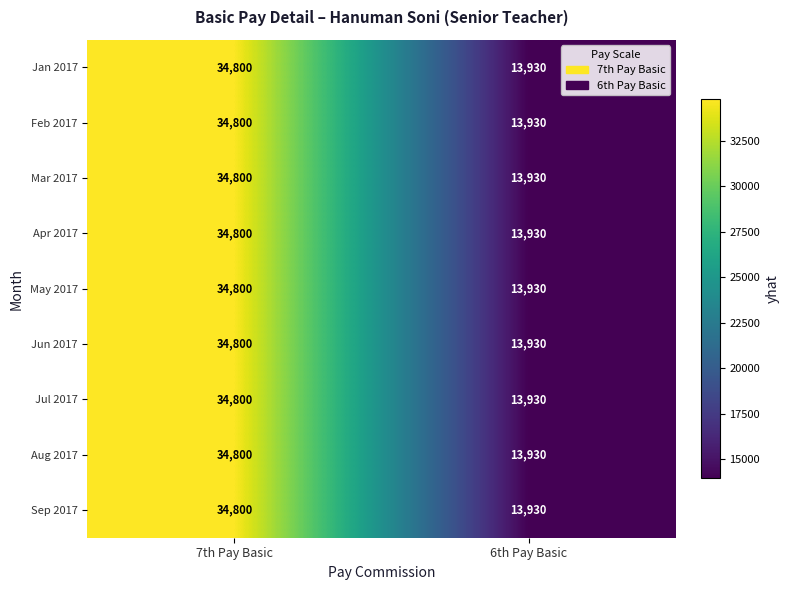

What value does the Mar 2017 series have at 6th Pay Basic, to the nearest 50?

13950